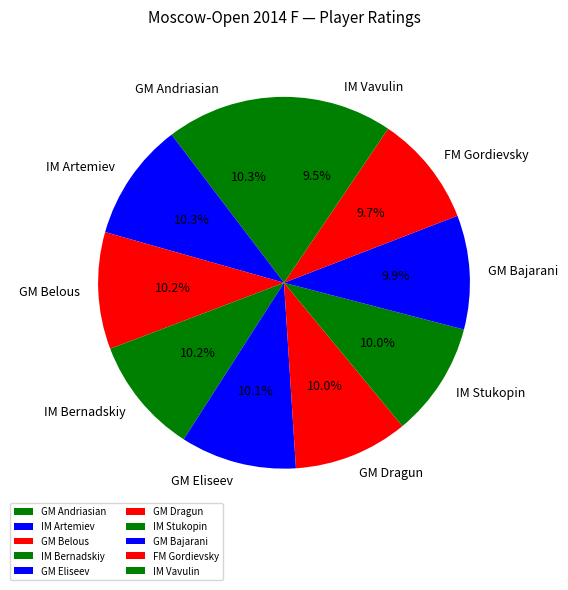

Approximately how many times larger is the value at FM Gordievsky compared to IM Bernadskiy?

1.0